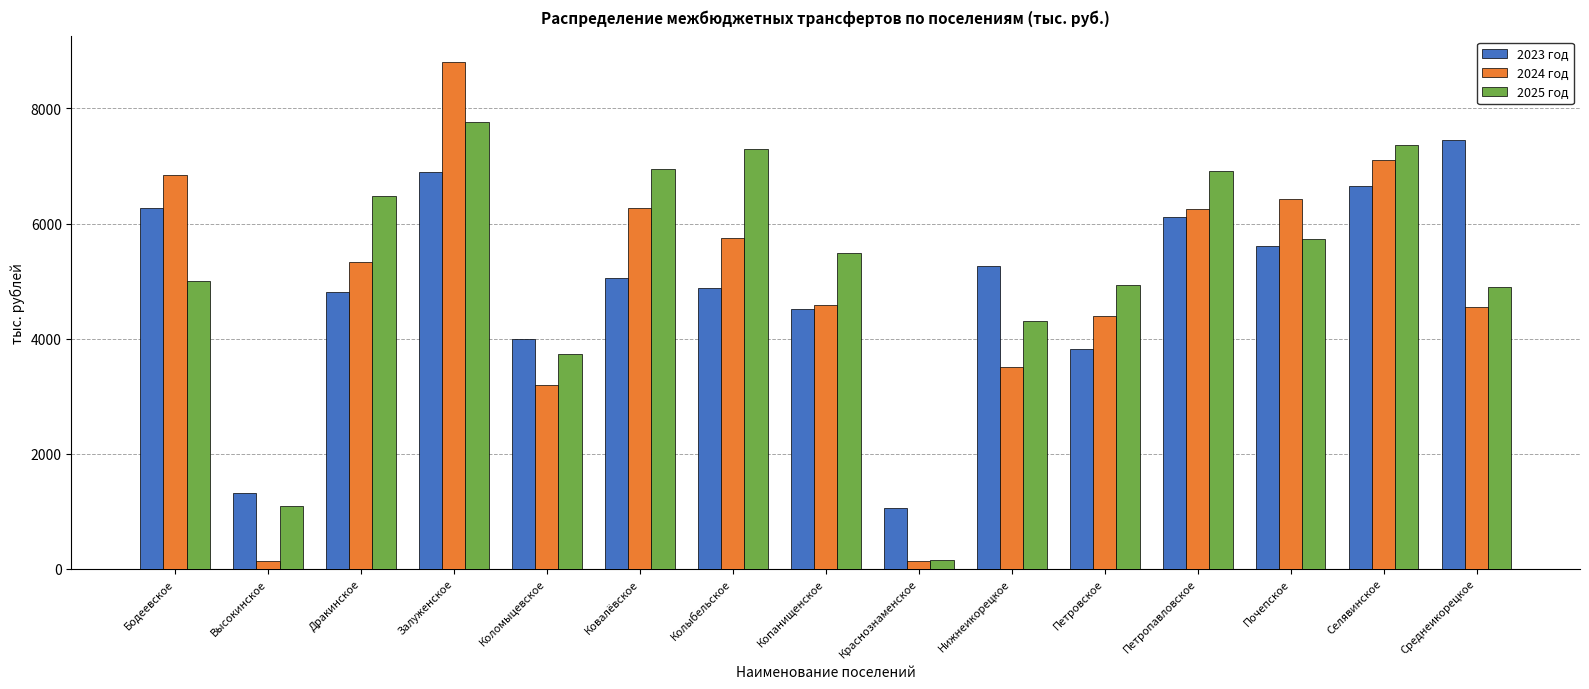

What is the minimum value for 2023 год?

1050.5